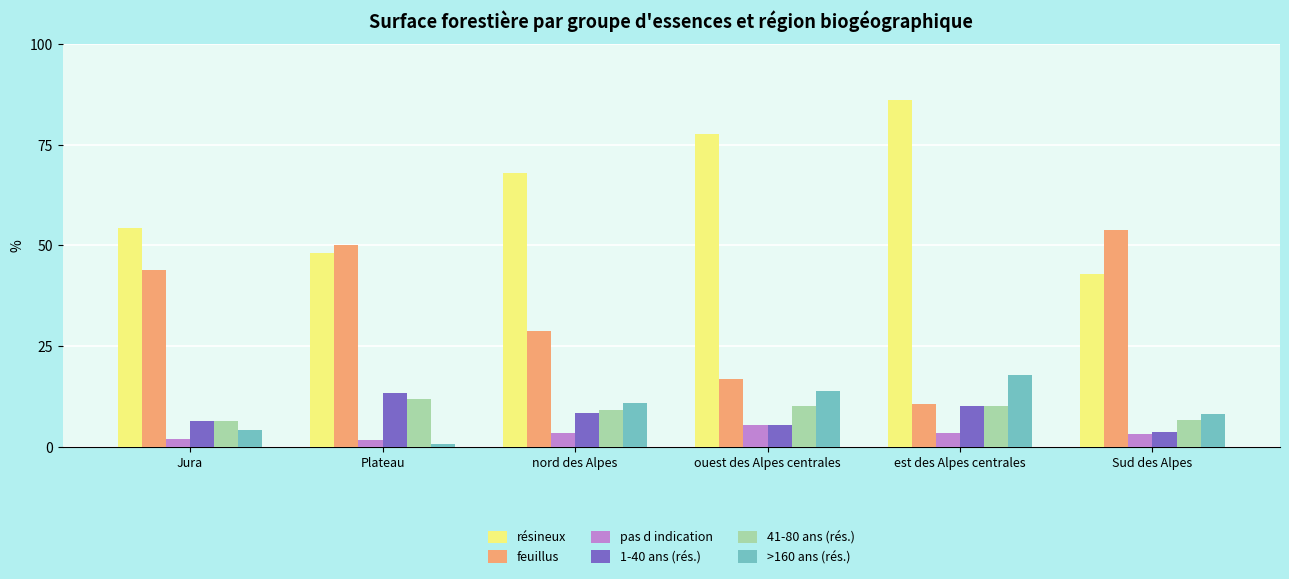

Does the chart contain any negative values?

No